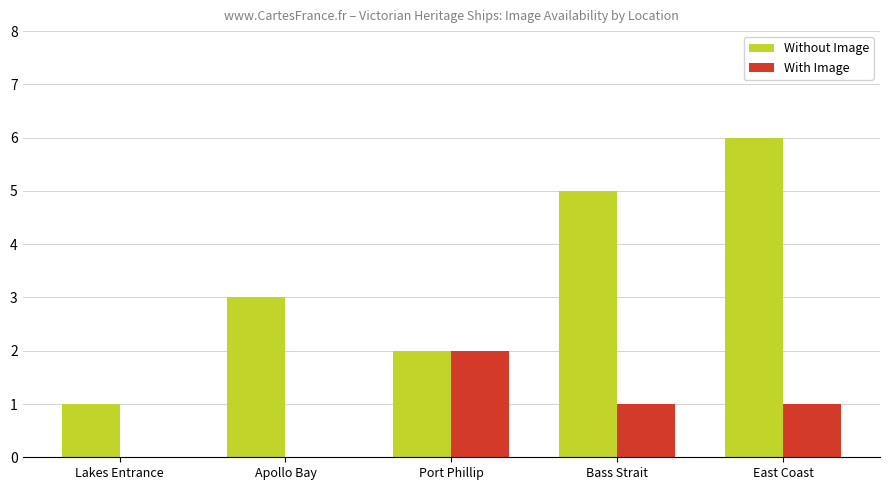

Does the chart contain stacked bars?

No